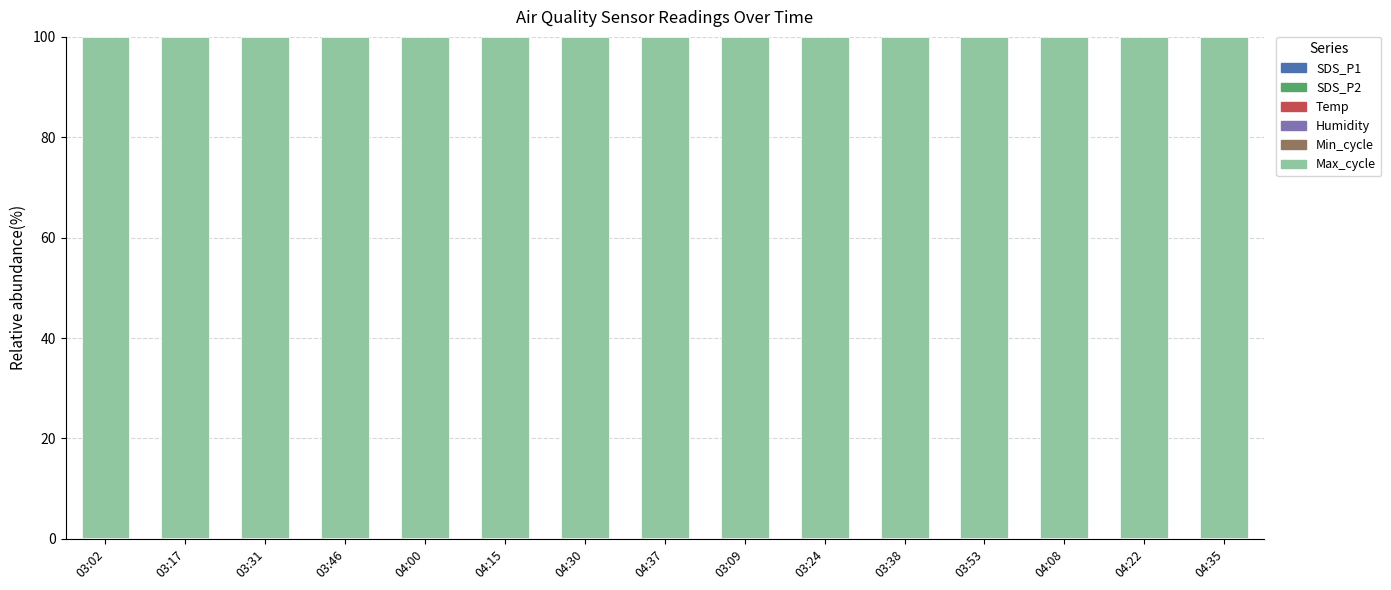

List the series in order of their peak value, highest first.

Max_cycle, Humidity, Temp, Min_cycle, SDS_P1, SDS_P2